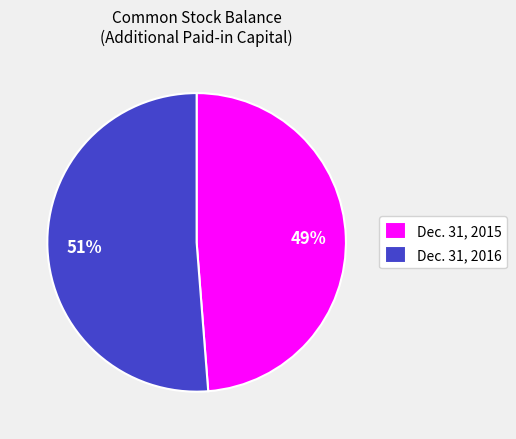

How many segments does this pie chart have?

2